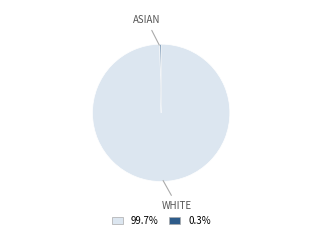

Is there any slice that represents more than half of the pie?

Yes